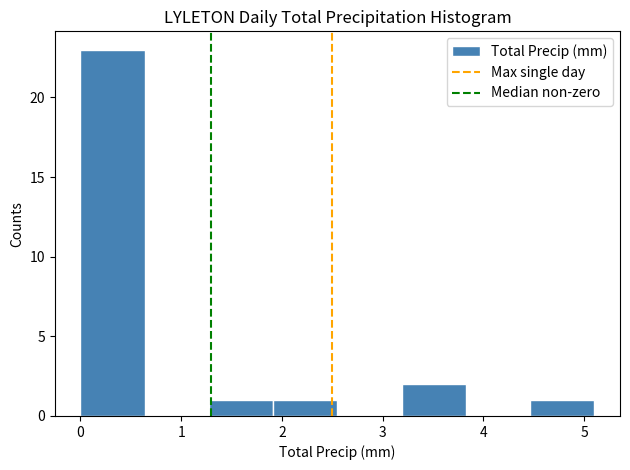

Reading left to right, transcribe this chart: for each bar, give the range it covers on the x-axis and its height. Neither the bar edges nor the heights are printed on the chart, so give them approximately, as read against the axes.

0.0 to 0.6: 23
0.6 to 1.3: 0
1.3 to 1.9: 1
1.9 to 2.6: 1
2.6 to 3.2: 0
3.2 to 3.8: 2
3.8 to 4.5: 0
4.5 to 5.1: 1